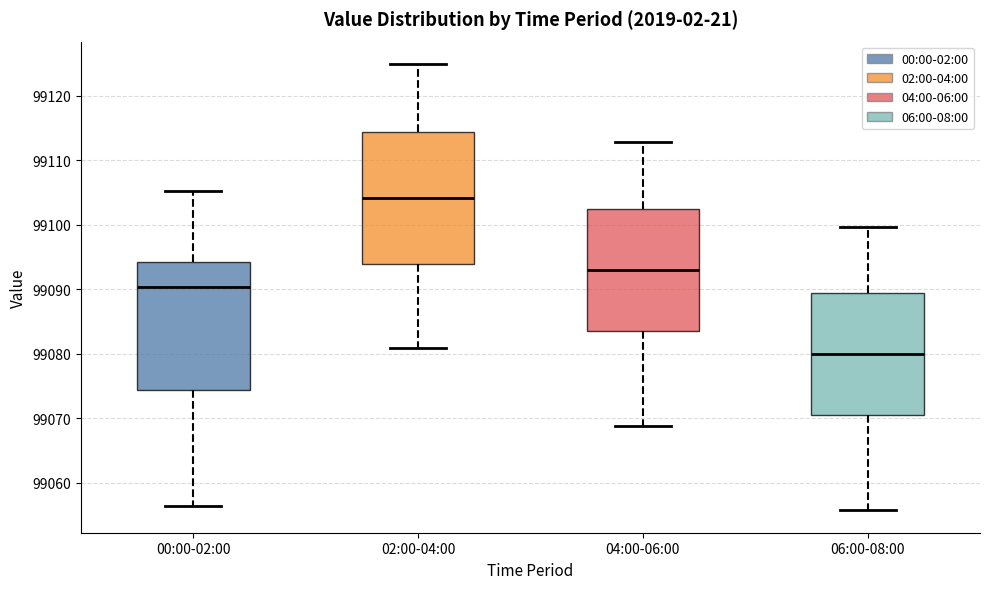

Reading left to right, transcribe this box plot: for each box, give where its median line is, the range the box spans, and where its two whiskers end, as read against the y-axis. The values are not printed on the chart, so give them approximately, as read against the axis.

00:00-02:00: median 99090, box 99074 to 99094, whiskers 99056 to 99105
02:00-04:00: median 99104, box 99094 to 99114, whiskers 99081 to 99125
04:00-06:00: median 99093, box 99084 to 99102, whiskers 99069 to 99113
06:00-08:00: median 99080, box 99070 to 99089, whiskers 99056 to 99100